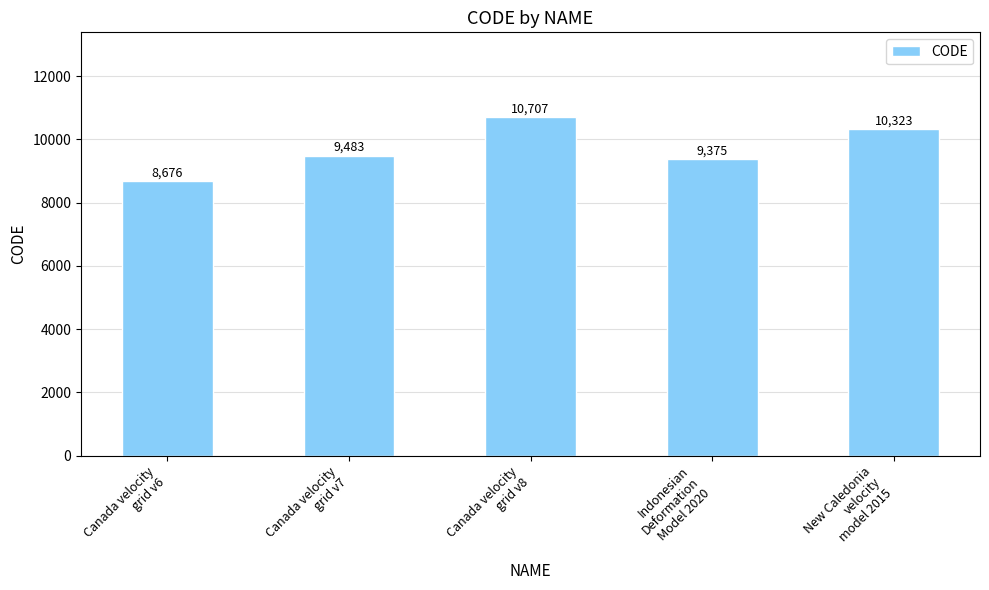

How many bars are there in total?

5